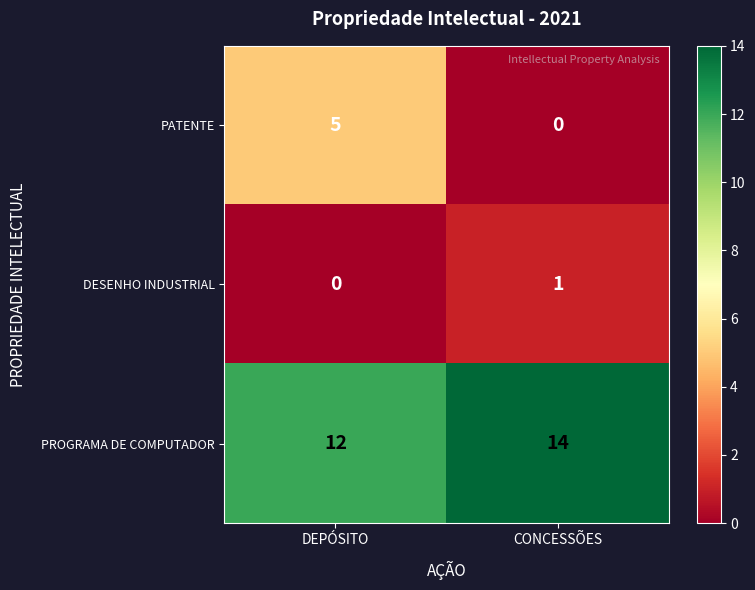

What is the total value across all series at DEPÓSITO?

17